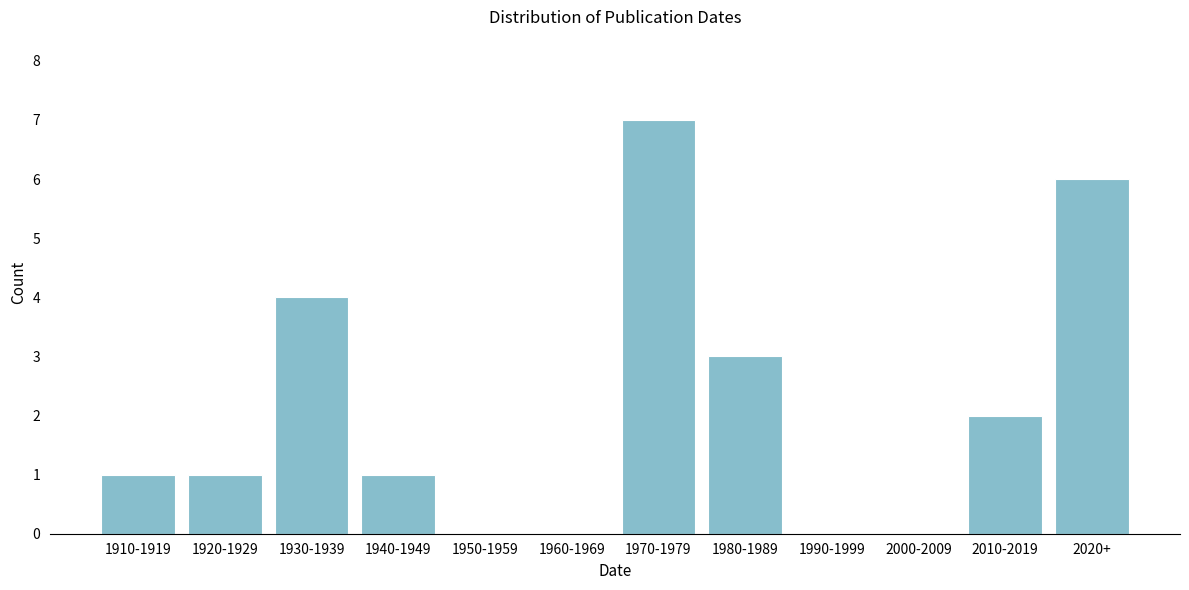

Reading left to right, list all the values displayed in this chart.

1910-1919=1	1920-1929=1	1930-1939=4	1940-1949=1	1950-1959=0	1960-1969=0	1970-1979=7	1980-1989=3	1990-1999=0	2000-2009=0	2010-2019=2	2020+=6